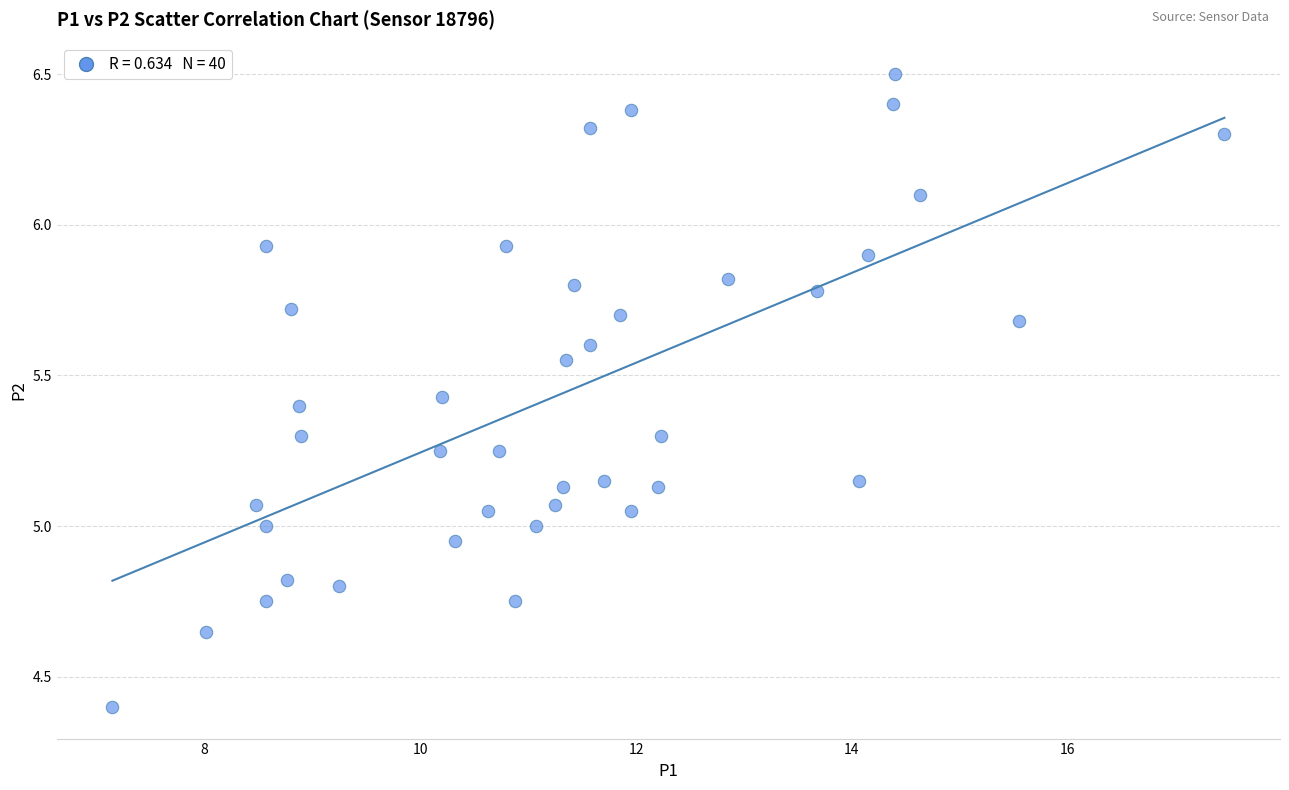

What is the range of Y values (max minus min)?

2.1